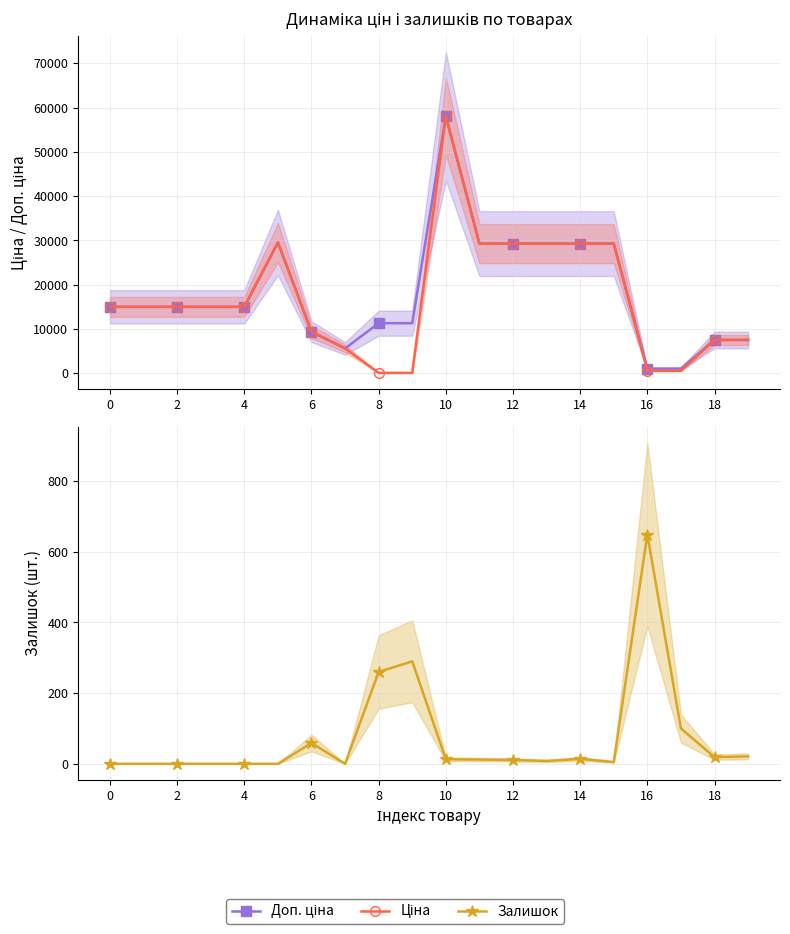

True or false: Ціна and Доп. ціна cross at least once.

False